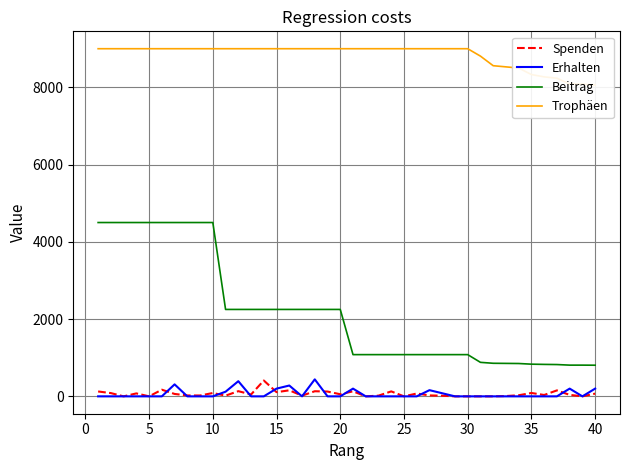

What is the difference between the maximum and minimum values in the Spenden series?

410